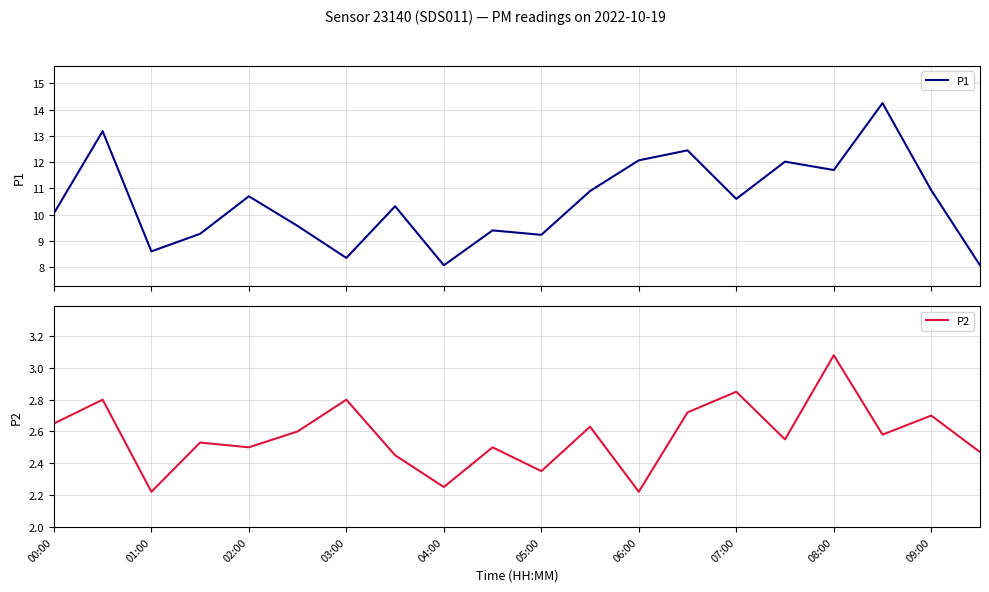

What is the difference between the P2 values at 11 and 13?

0.1